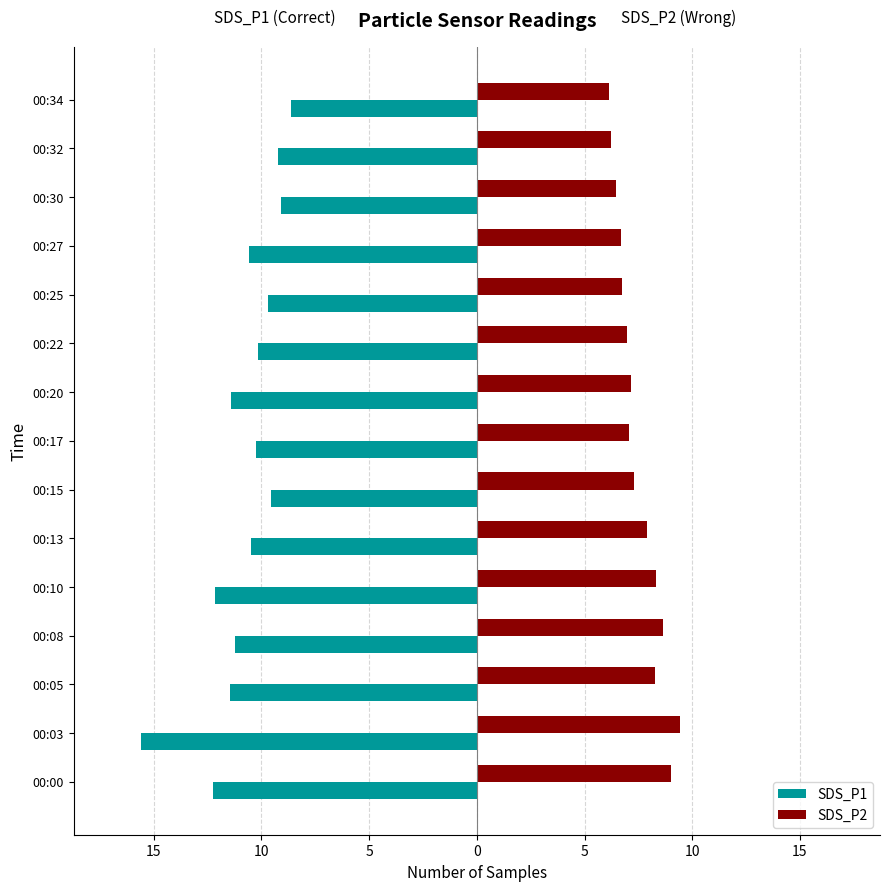

What are all the series names shown in the legend?

SDS_P1, SDS_P2